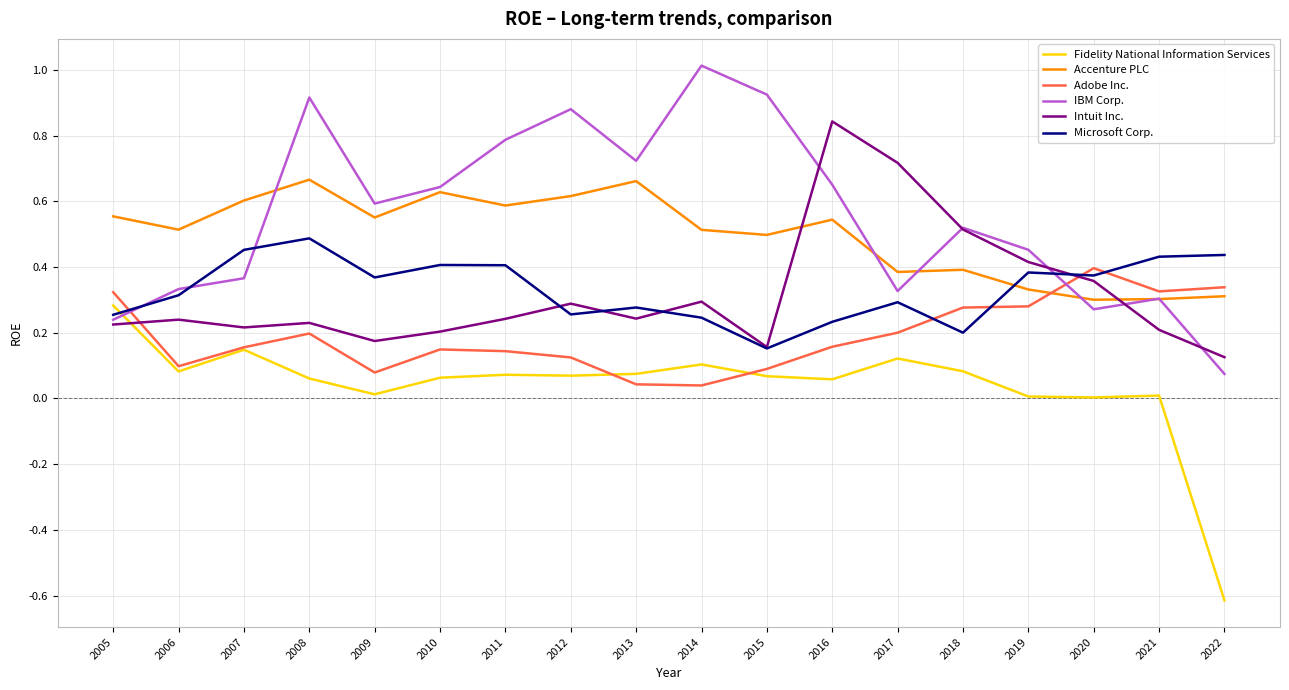

What is the maximum value shown in the chart?

1.0